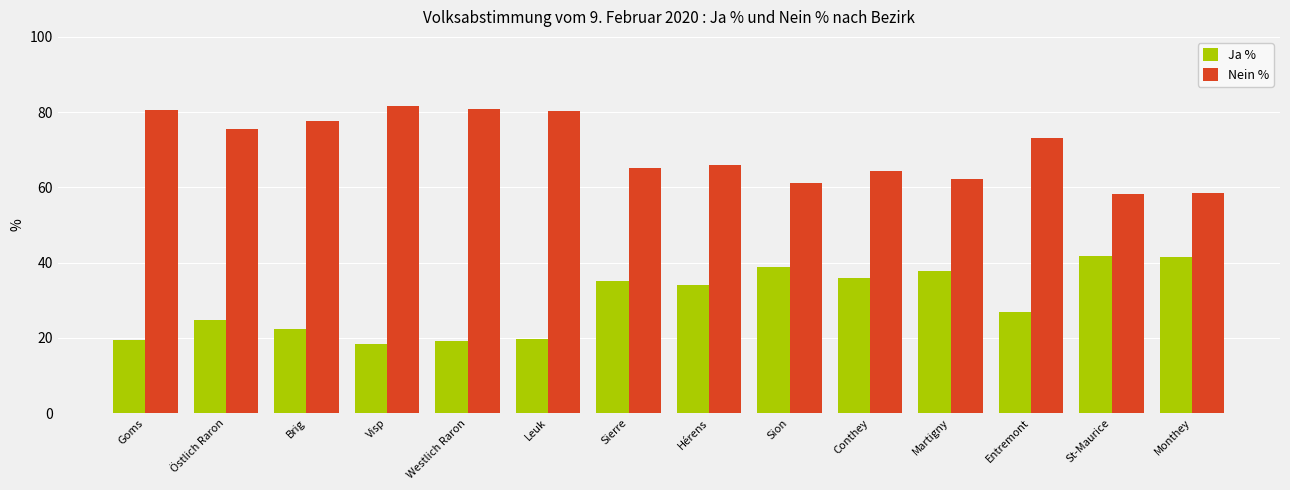

Count the number of categories in the chart.

14